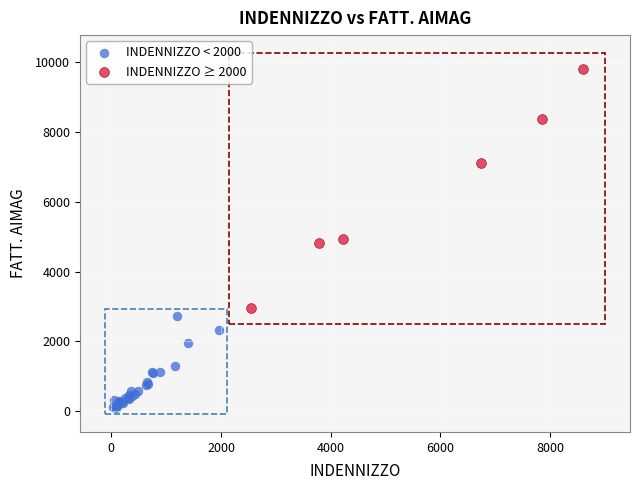

Which series has the largest Y range (max minus min)?

INDENNIZZO ≥ 2000